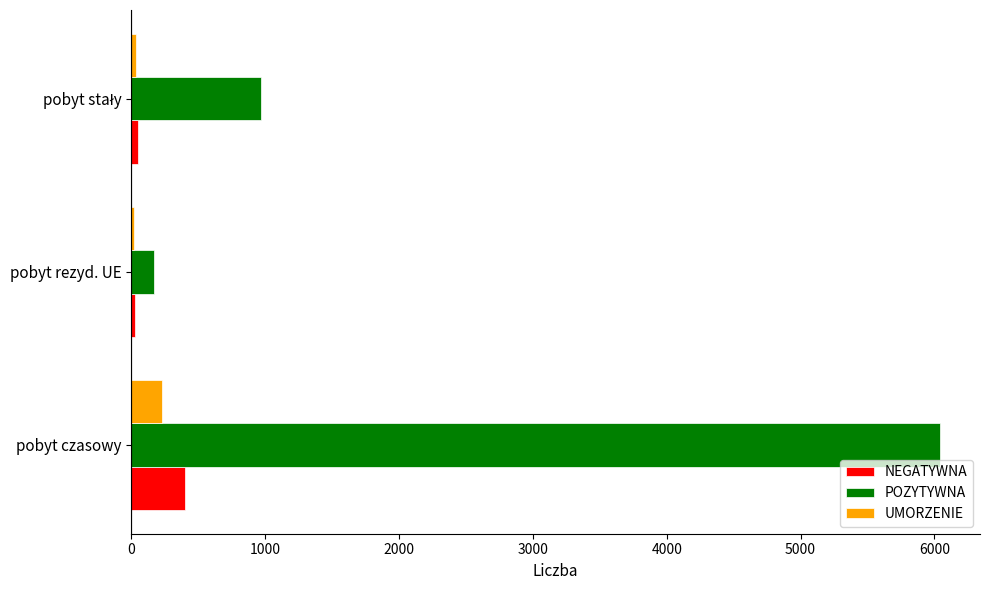

Between pobyt czasowy and pobyt rezyd. UE, which series saw the biggest shift?

POZYTYWNA